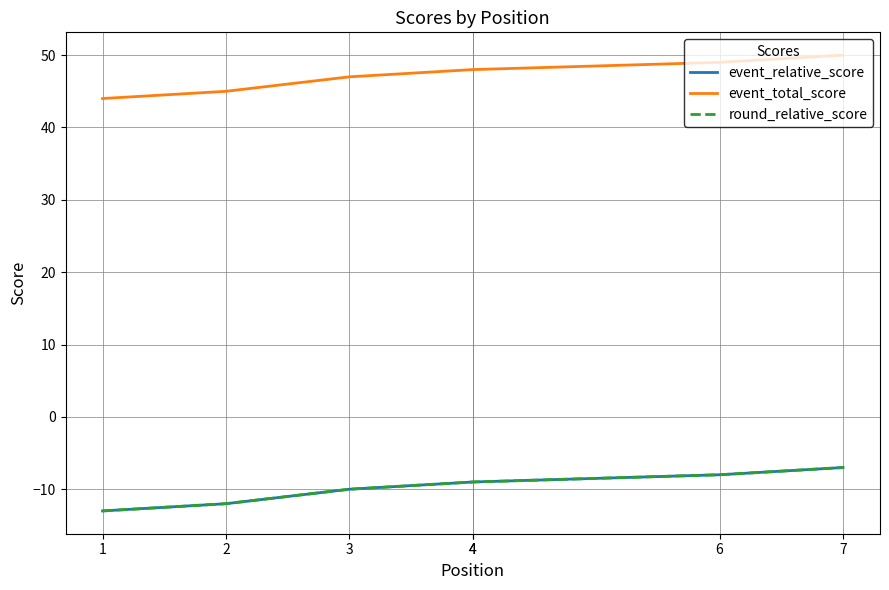

What is the difference between the maximum and second lowest values in the event_total_score series?

5